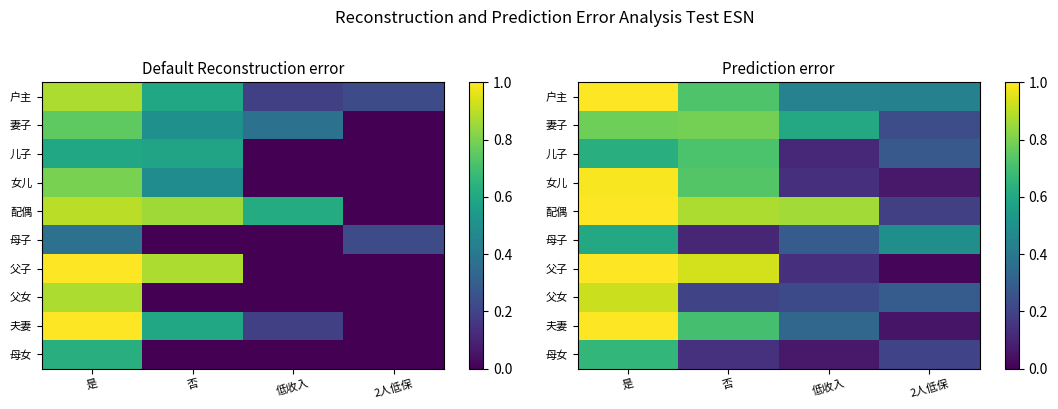

How many data points does each series have?

4